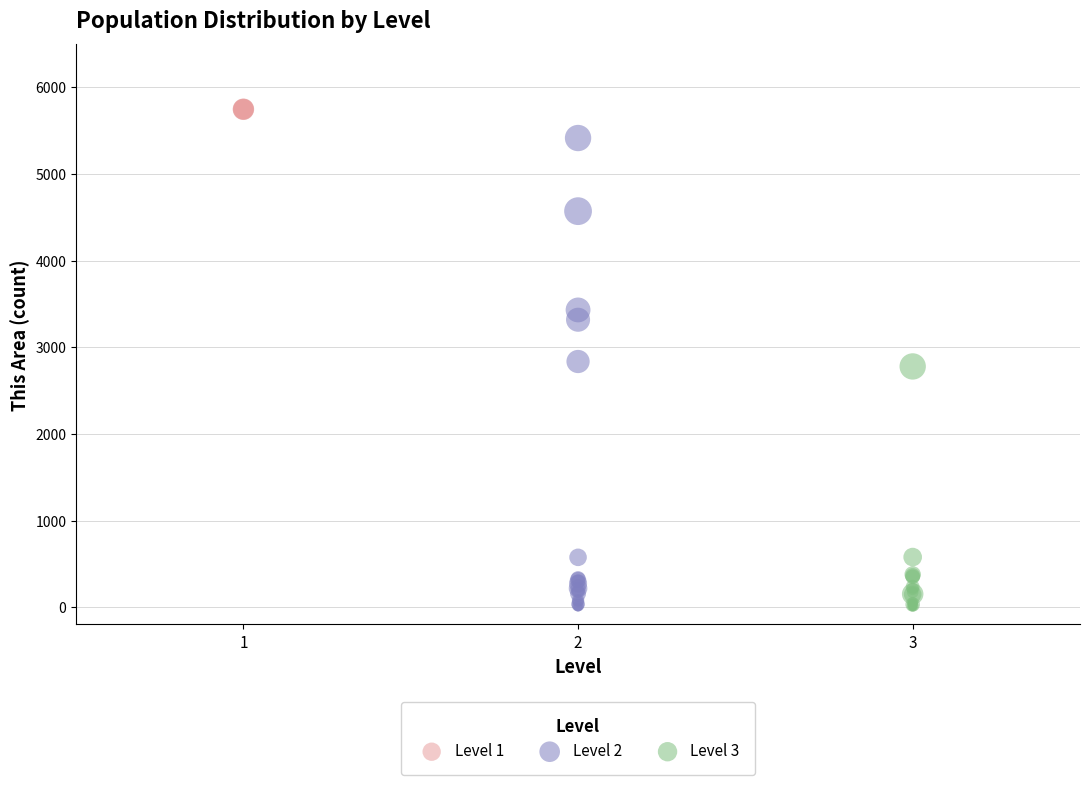

Which series reaches the maximum Y coordinate?

Level 1